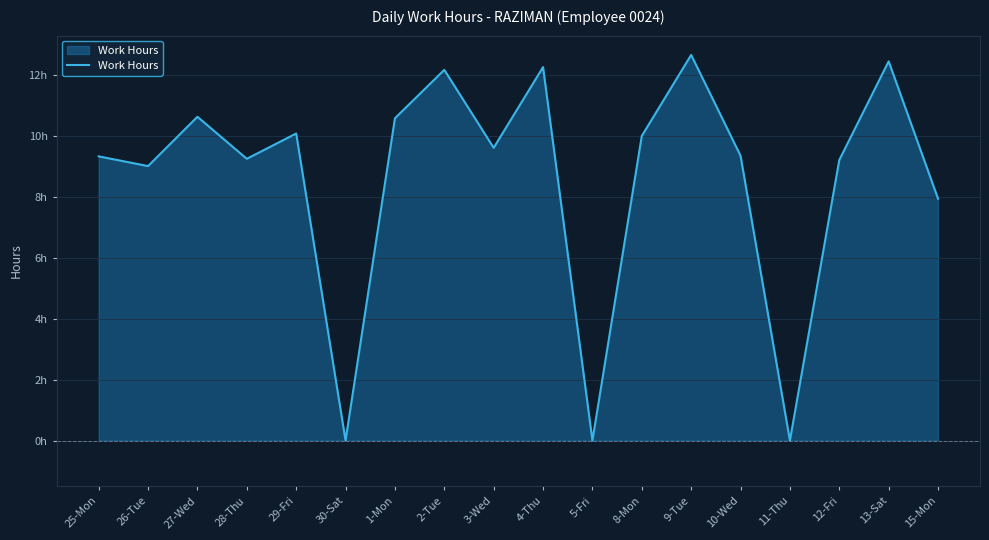

How many values are above zero?

15